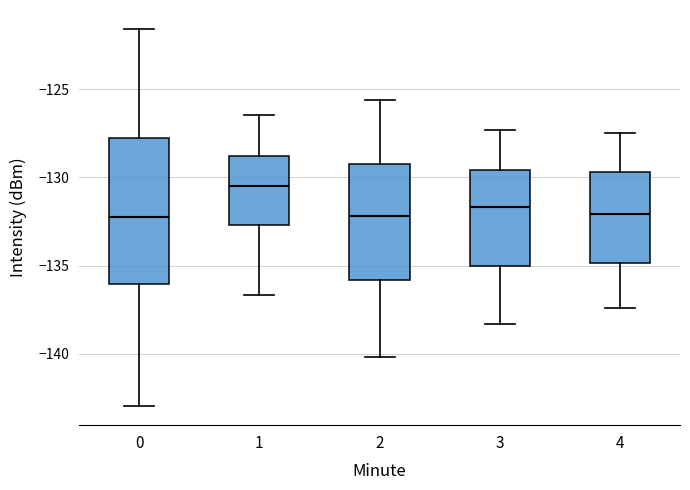

Reading left to right, read every box against the y-axis: the position of its median line, the range the box covers, and the ends of its whiskers. The values are not printed on the chart, so give them approximately, as read against the axis.

0: median -132.5, box -136.0 to -128.0, whiskers -143.0 to -121.5
1: median -130.5, box -132.5 to -129.0, whiskers -136.5 to -126.5
2: median -132.0, box -136.0 to -129.0, whiskers -140.0 to -125.5
3: median -131.5, box -135.0 to -129.5, whiskers -138.5 to -127.5
4: median -132.0, box -135.0 to -129.5, whiskers -137.5 to -127.5